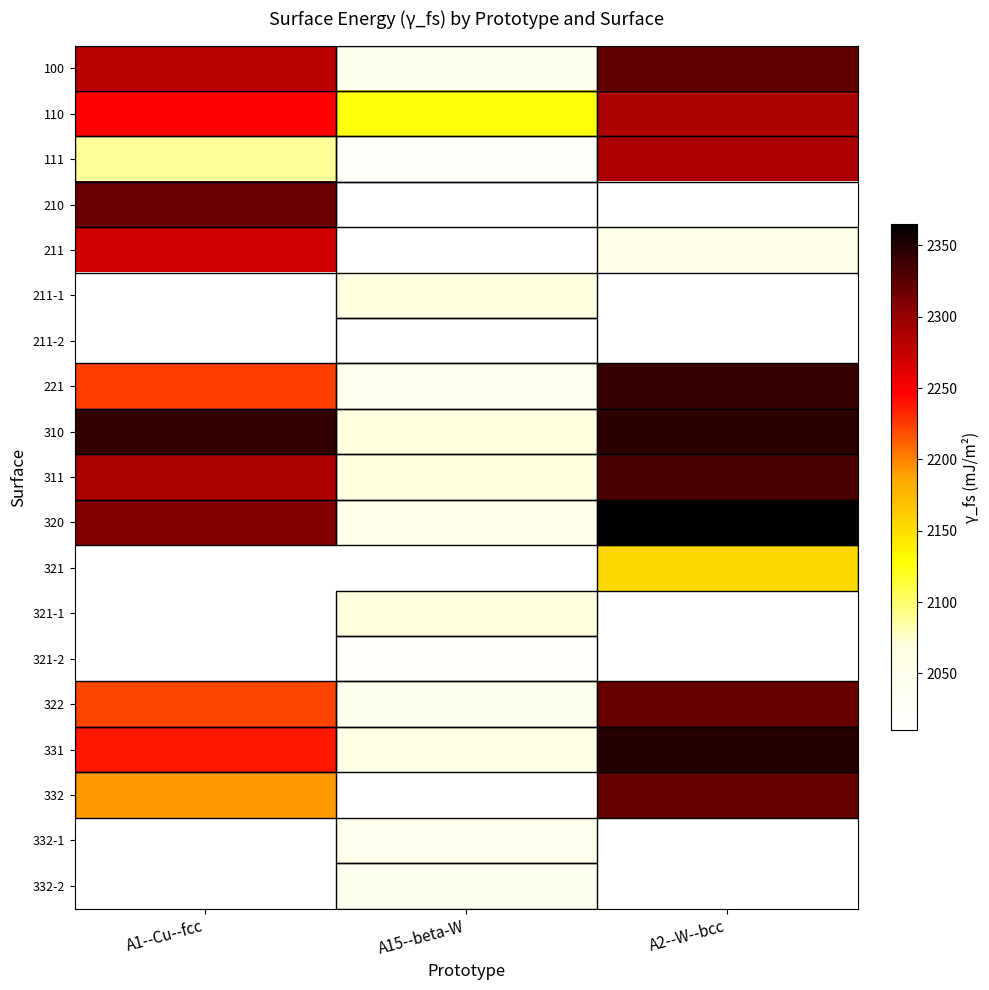

Which category has the lowest value across all series?

A15--beta-W